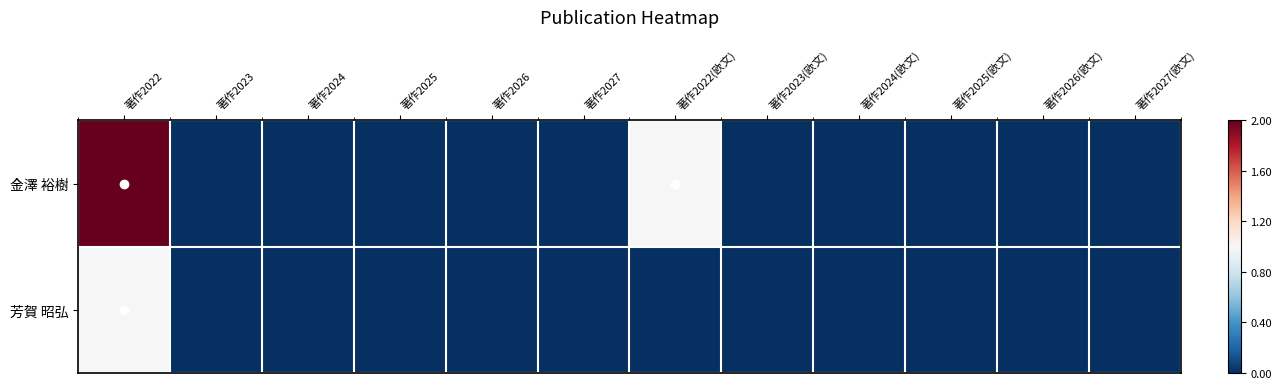

Rank the series by their maximum value, from lowest to highest.

芳賀 昭弘, 金澤 裕樹